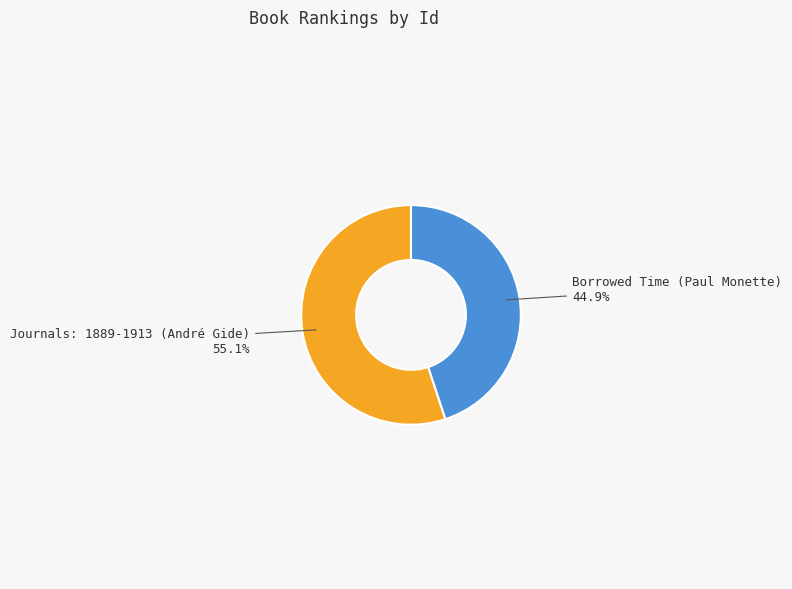

Rank the categories by value from highest to lowest.

Journals: 1889-1913 (André Gide), Borrowed Time (Paul Monette)